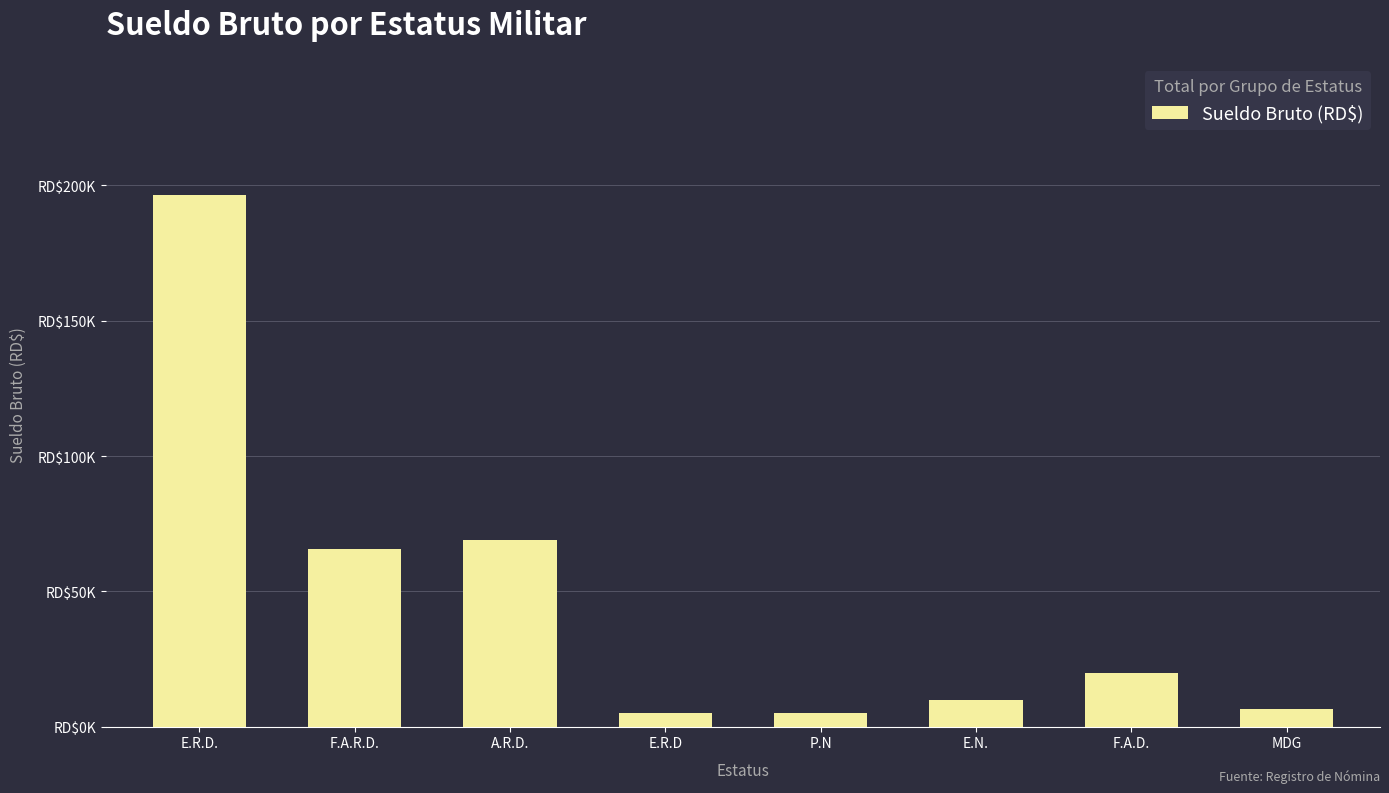

The value at E.N. is 10000. True or false?

True